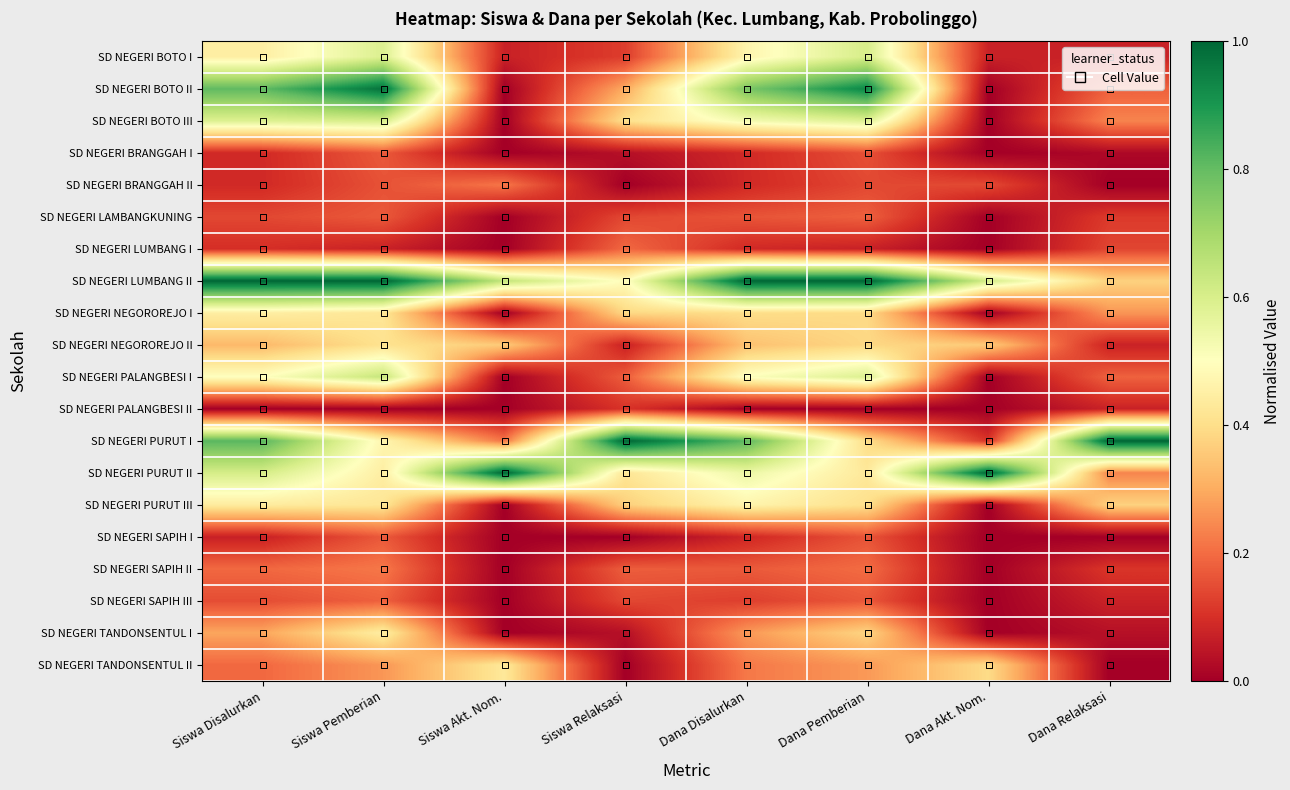

Reading left to right, transcribe all the data shown in this chart.

SD NEGERI BOTO I: Siswa Disalurkan=0.4	Siswa Pemberian=0.6	Siswa Akt. Nom.=0.1	Siswa Relaksasi=0.1	Dana Disalurkan=0.5	Dana Pemberian=0.6	Dana Akt. Nom.=0.1	Dana Relaksasi=0.1
SD NEGERI BOTO II: Siswa Disalurkan=0.8	Siswa Pemberian=1.0	Siswa Akt. Nom.=0.0	Siswa Relaksasi=0.3	Dana Disalurkan=0.8	Dana Pemberian=0.9	Dana Akt. Nom.=0.0	Dana Relaksasi=0.2
SD NEGERI BOTO III: Siswa Disalurkan=0.6	Siswa Pemberian=0.6	Siswa Akt. Nom.=0.0	Siswa Relaksasi=0.4	Dana Disalurkan=0.5	Dana Pemberian=0.6	Dana Akt. Nom.=0.0	Dana Relaksasi=0.2
SD NEGERI BRANGGAH I: Siswa Disalurkan=0.1	Siswa Pemberian=0.2	Siswa Akt. Nom.=0.0	Siswa Relaksasi=0.0	Dana Disalurkan=0.1	Dana Pemberian=0.2	Dana Akt. Nom.=0.0	Dana Relaksasi=0.0
SD NEGERI BRANGGAH II: Siswa Disalurkan=0.1	Siswa Pemberian=0.2	Siswa Akt. Nom.=0.2	Siswa Relaksasi=0.0	Dana Disalurkan=0.1	Dana Pemberian=0.1	Dana Akt. Nom.=0.1	Dana Relaksasi=0.0
SD NEGERI LAMBANGKUNING: Siswa Disalurkan=0.1	Siswa Pemberian=0.2	Siswa Akt. Nom.=0.0	Siswa Relaksasi=0.1	Dana Disalurkan=0.2	Dana Pemberian=0.2	Dana Akt. Nom.=0.0	Dana Relaksasi=0.1
SD NEGERI LUMBANG I: Siswa Disalurkan=0.1	Siswa Pemberian=0.1	Siswa Akt. Nom.=0.0	Siswa Relaksasi=0.2	Dana Disalurkan=0.1	Dana Pemberian=0.1	Dana Akt. Nom.=0.0	Dana Relaksasi=0.1
SD NEGERI LUMBANG II: Siswa Disalurkan=1.0	Siswa Pemberian=1.0	Siswa Akt. Nom.=0.6	Siswa Relaksasi=0.5	Dana Disalurkan=1.0	Dana Pemberian=1.0	Dana Akt. Nom.=0.6	Dana Relaksasi=0.4
SD NEGERI NEGOROREJO I: Siswa Disalurkan=0.4	Siswa Pemberian=0.4	Siswa Akt. Nom.=0.0	Siswa Relaksasi=0.4	Dana Disalurkan=0.4	Dana Pemberian=0.4	Dana Akt. Nom.=0.0	Dana Relaksasi=0.3
SD NEGERI NEGOROREJO II: Siswa Disalurkan=0.3	Siswa Pemberian=0.4	Siswa Akt. Nom.=0.4	Siswa Relaksasi=0.1	Dana Disalurkan=0.3	Dana Pemberian=0.4	Dana Akt. Nom.=0.4	Dana Relaksasi=0.1
SD NEGERI PALANGBESI I: Siswa Disalurkan=0.5	Siswa Pemberian=0.6	Siswa Akt. Nom.=0.0	Siswa Relaksasi=0.2	Dana Disalurkan=0.5	Dana Pemberian=0.6	Dana Akt. Nom.=0.0	Dana Relaksasi=0.2
SD NEGERI PALANGBESI II: Siswa Disalurkan=0.0	Siswa Pemberian=0.0	Siswa Akt. Nom.=0.0	Siswa Relaksasi=0.1	Dana Disalurkan=0.0	Dana Pemberian=0.0	Dana Akt. Nom.=0.0	Dana Relaksasi=0.1
SD NEGERI PURUT I: Siswa Disalurkan=0.8	Siswa Pemberian=0.5	Siswa Akt. Nom.=0.2	Siswa Relaksasi=1.0	Dana Disalurkan=0.8	Dana Pemberian=0.4	Dana Akt. Nom.=0.1	Dana Relaksasi=1.0
SD NEGERI PURUT II: Siswa Disalurkan=0.6	Siswa Pemberian=0.4	Siswa Akt. Nom.=1.0	Siswa Relaksasi=0.4	Dana Disalurkan=0.5	Dana Pemberian=0.4	Dana Akt. Nom.=1.0	Dana Relaksasi=0.2
SD NEGERI PURUT III: Siswa Disalurkan=0.4	Siswa Pemberian=0.4	Siswa Akt. Nom.=0.0	Siswa Relaksasi=0.4	Dana Disalurkan=0.5	Dana Pemberian=0.4	Dana Akt. Nom.=0.0	Dana Relaksasi=0.4
SD NEGERI SAPIH I: Siswa Disalurkan=0.1	Siswa Pemberian=0.2	Siswa Akt. Nom.=0.0	Siswa Relaksasi=0.0	Dana Disalurkan=0.1	Dana Pemberian=0.2	Dana Akt. Nom.=0.0	Dana Relaksasi=0.0
SD NEGERI SAPIH II: Siswa Disalurkan=0.2	Siswa Pemberian=0.2	Siswa Akt. Nom.=0.0	Siswa Relaksasi=0.2	Dana Disalurkan=0.2	Dana Pemberian=0.2	Dana Akt. Nom.=0.0	Dana Relaksasi=0.1
SD NEGERI SAPIH III: Siswa Disalurkan=0.1	Siswa Pemberian=0.2	Siswa Akt. Nom.=0.0	Siswa Relaksasi=0.1	Dana Disalurkan=0.1	Dana Pemberian=0.2	Dana Akt. Nom.=0.0	Dana Relaksasi=0.1
SD NEGERI TANDONSENTUL I: Siswa Disalurkan=0.3	Siswa Pemberian=0.4	Siswa Akt. Nom.=0.0	Siswa Relaksasi=0.0	Dana Disalurkan=0.3	Dana Pemberian=0.4	Dana Akt. Nom.=0.0	Dana Relaksasi=0.0
SD NEGERI TANDONSENTUL II: Siswa Disalurkan=0.2	Siswa Pemberian=0.3	Siswa Akt. Nom.=0.4	Siswa Relaksasi=0.0	Dana Disalurkan=0.2	Dana Pemberian=0.3	Dana Akt. Nom.=0.4	Dana Relaksasi=0.0